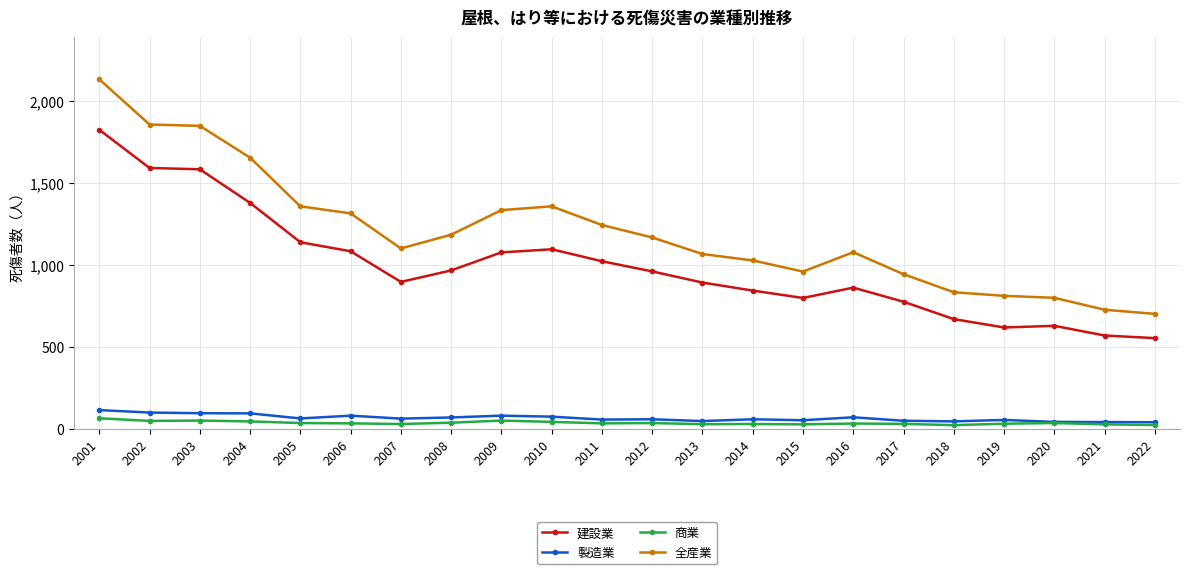

What is the sum of all 建設業 values?

21884